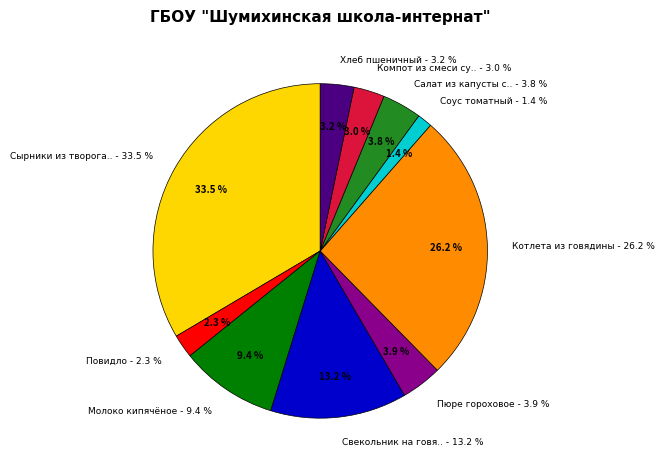

Is there any slice that represents more than half of the pie?

No